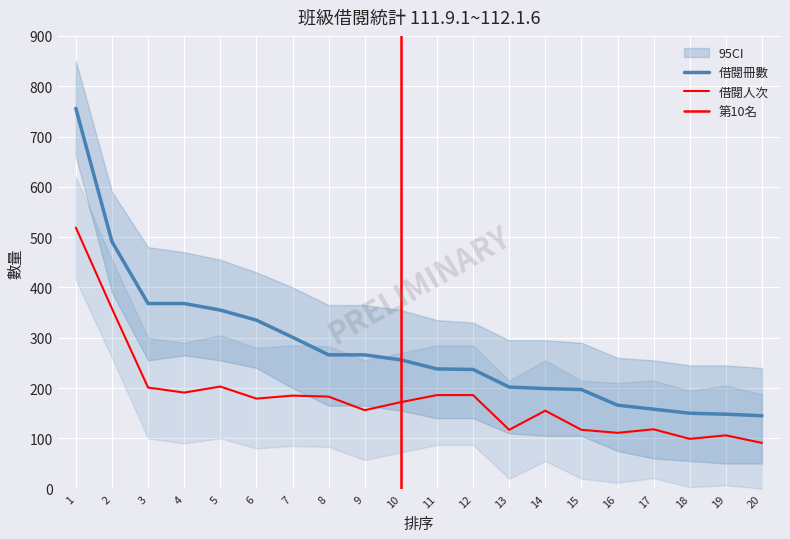

At which label does 借閱冊數 reach its peak?

1